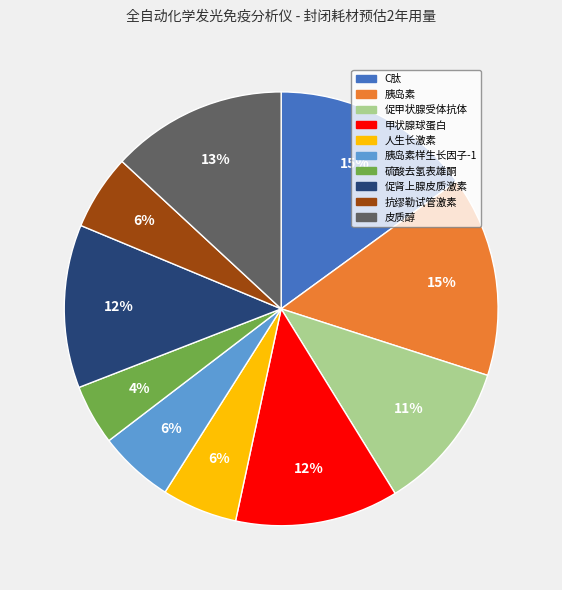

How many slices are in this pie chart?

10